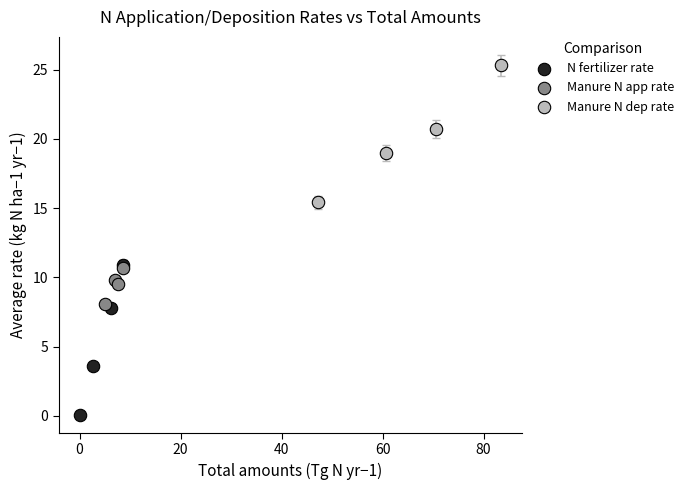

Which series contains the lowest Y value?

N fertilizer rate